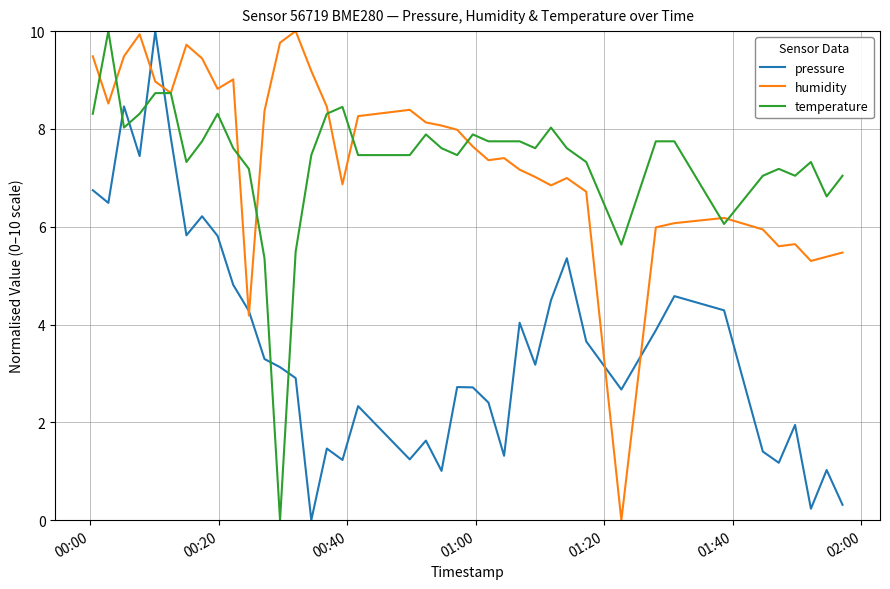

What is the greatest value displayed?

10.0